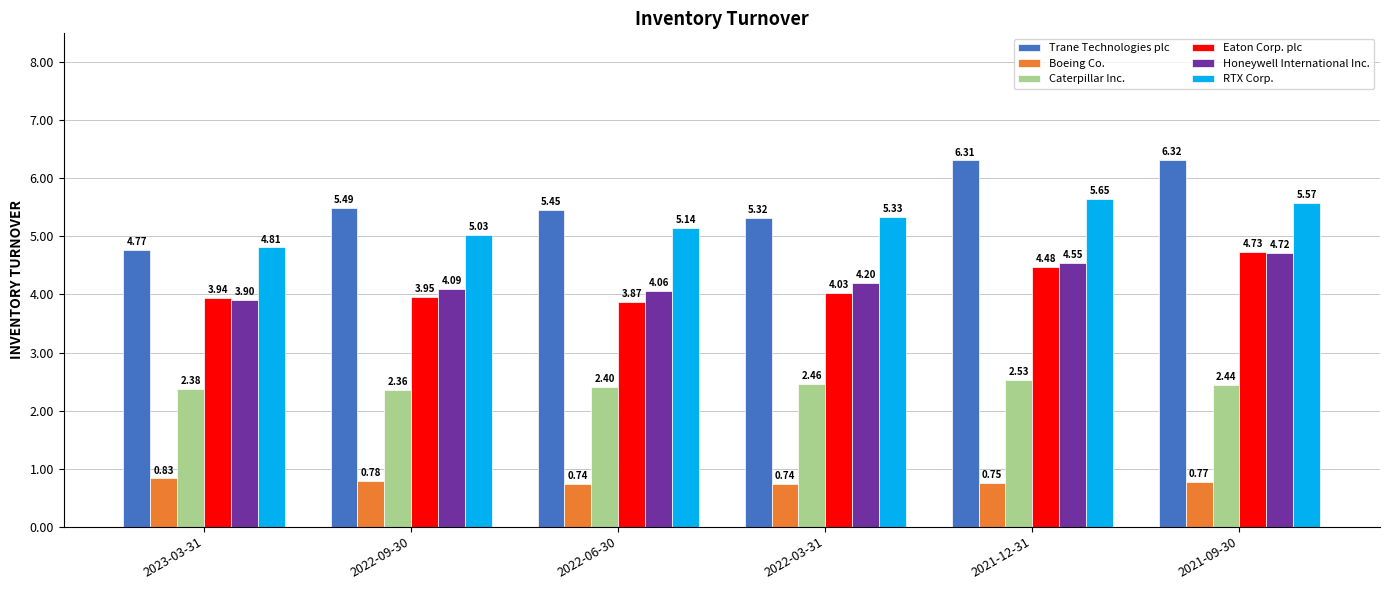

What is the sum of the Honeywell International Inc. values at 2023-03-31 and 2021-09-30?

8.6